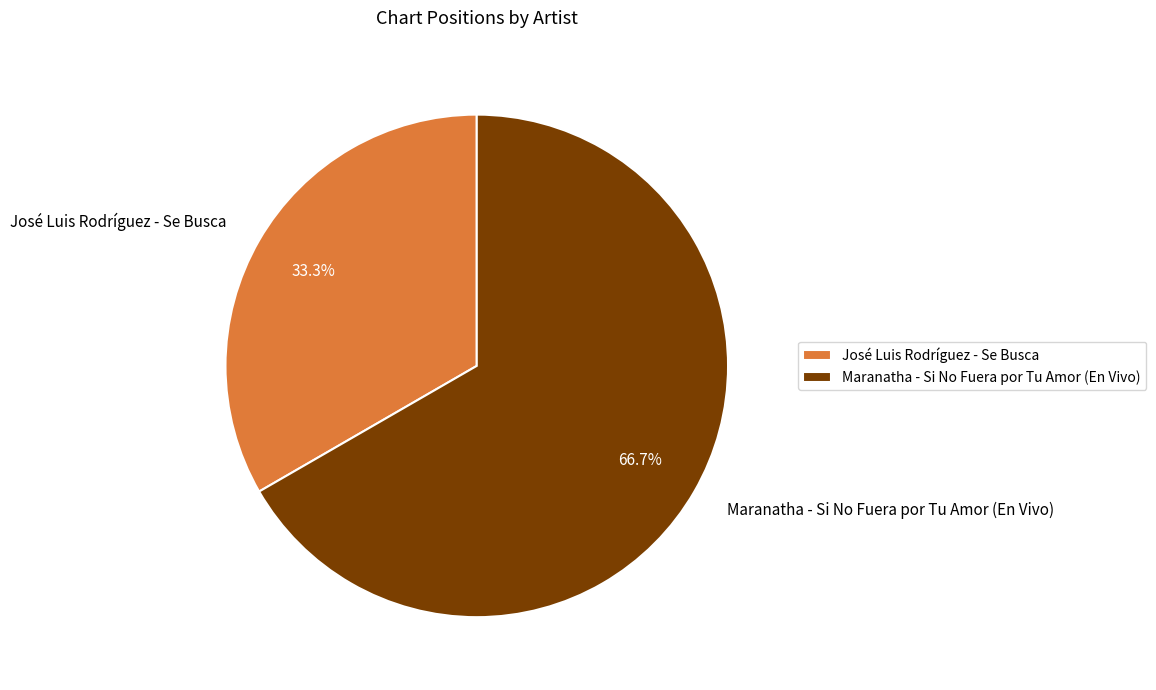

Which category has the smallest portion of the pie?

José Luis Rodríguez - Se Busca